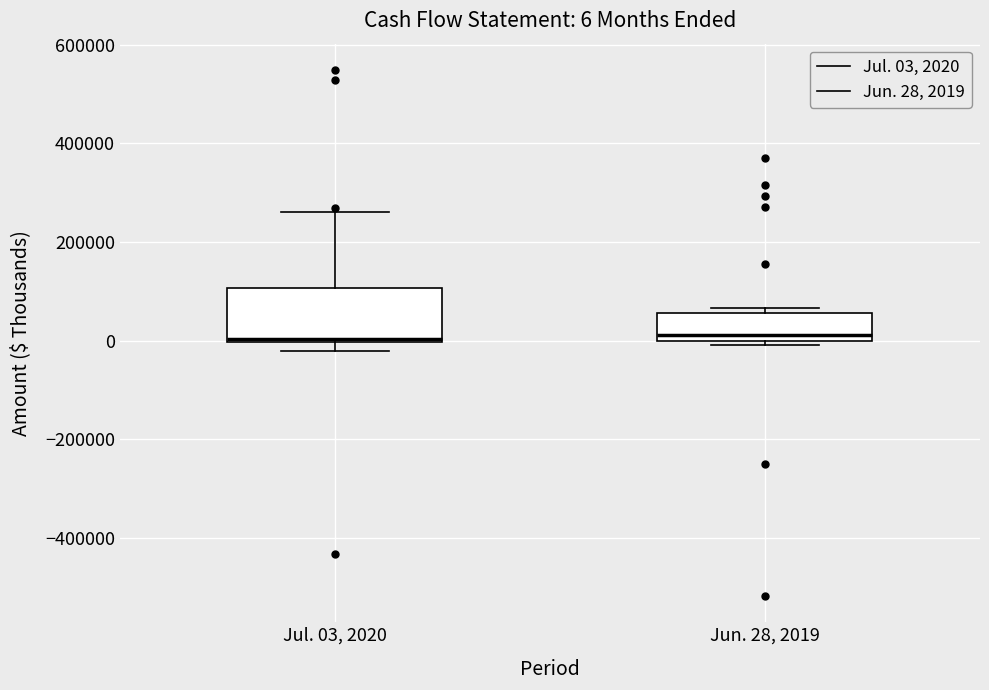

Which box is the tallest, from its lower edge to its upper edge?

Jul. 03, 2020